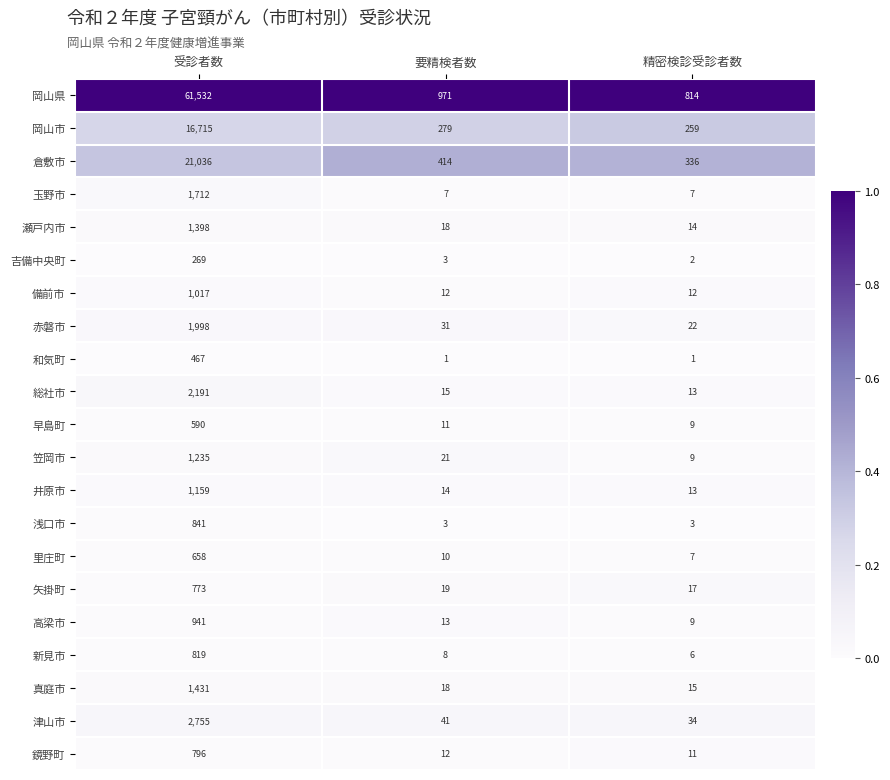

At which label does 井原市 first exceed 14?

受診者数